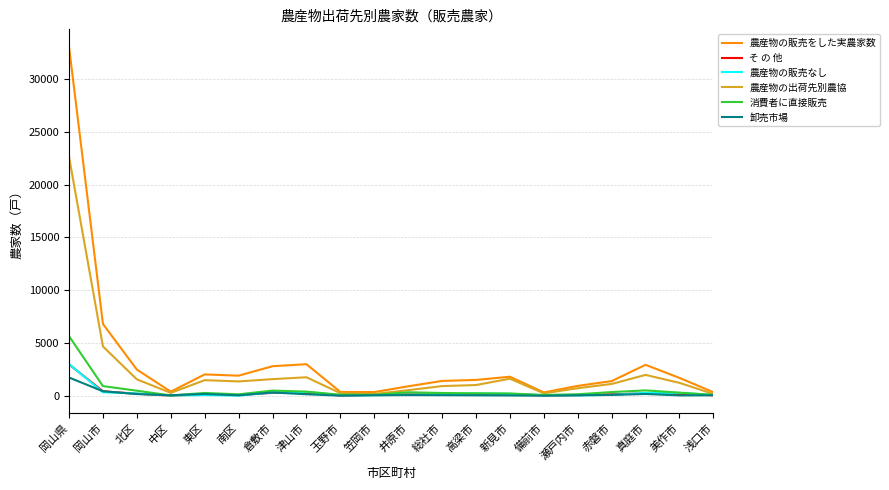

What is the maximum value shown in the chart?

33065